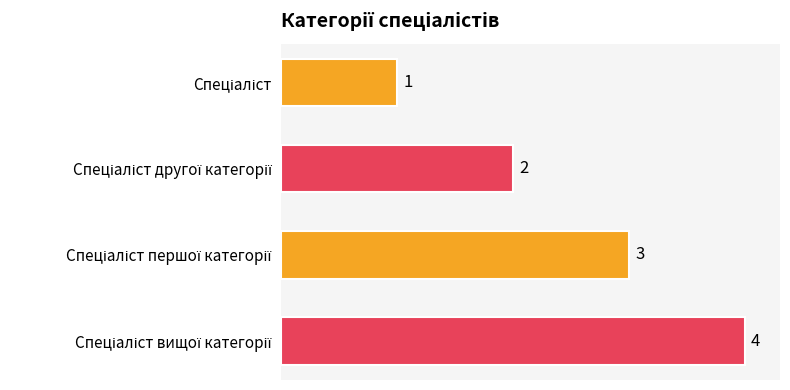

What is the maximum value shown in the chart?

4